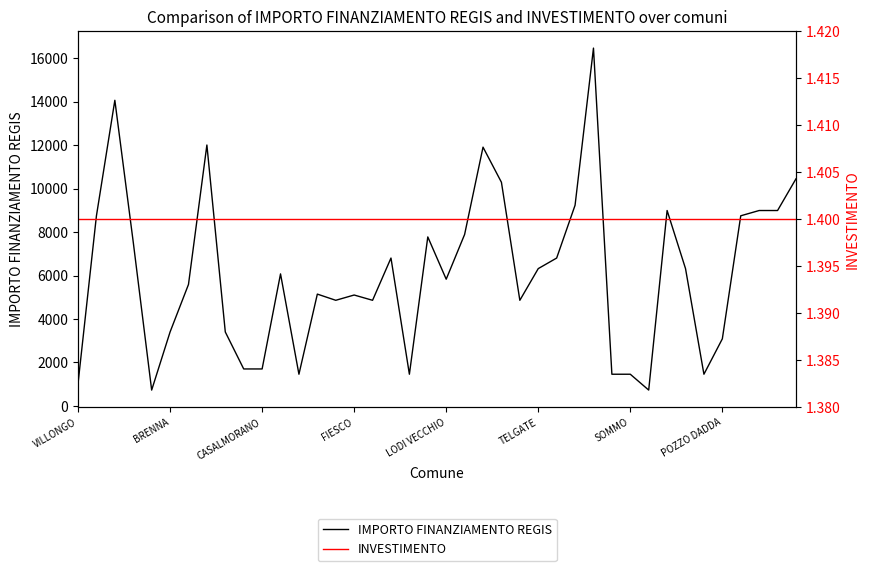

What value does the INVESTIMENTO series have at 38?

1.4